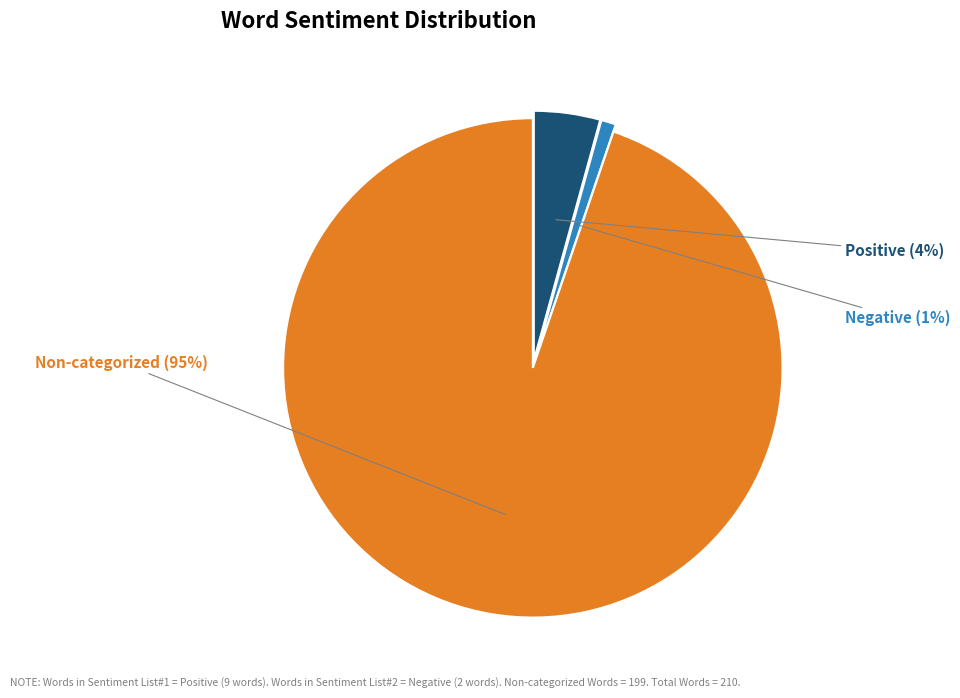

Which category accounts for the majority?

Non-categorized Words